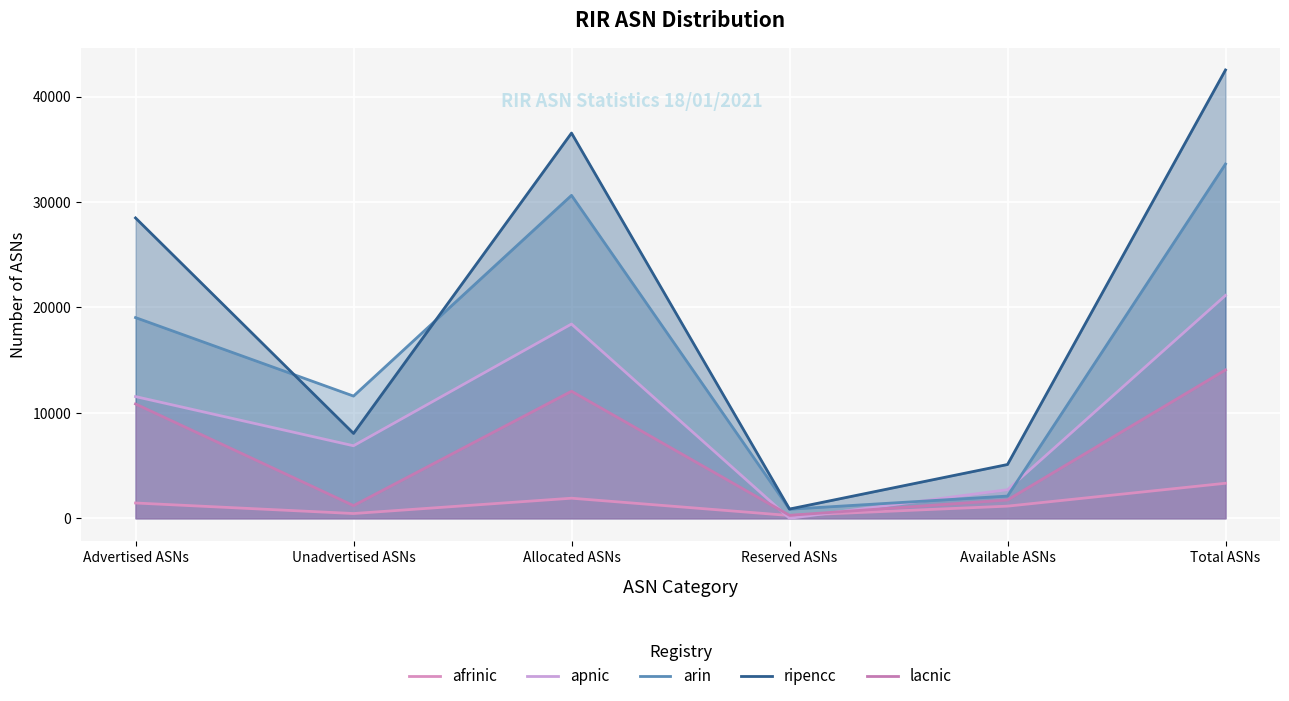

How many lines are shown in the chart?

5